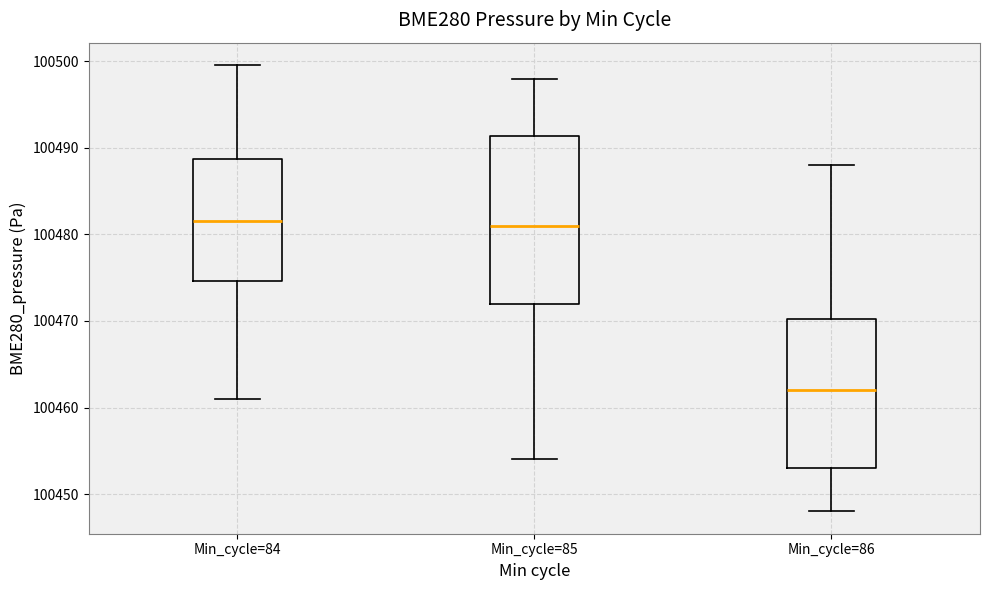

Reading left to right, read every box against the y-axis: the position of its median line, the range the box covers, and the ends of its whiskers. The values are not printed on the chart, so give them approximately, as read against the axis.

Min_cycle=84: median 100482, box 100475 to 100489, whiskers 100461 to 100500
Min_cycle=85: median 100481, box 100472 to 100491, whiskers 100454 to 100498
Min_cycle=86: median 100462, box 100453 to 100470, whiskers 100448 to 100488